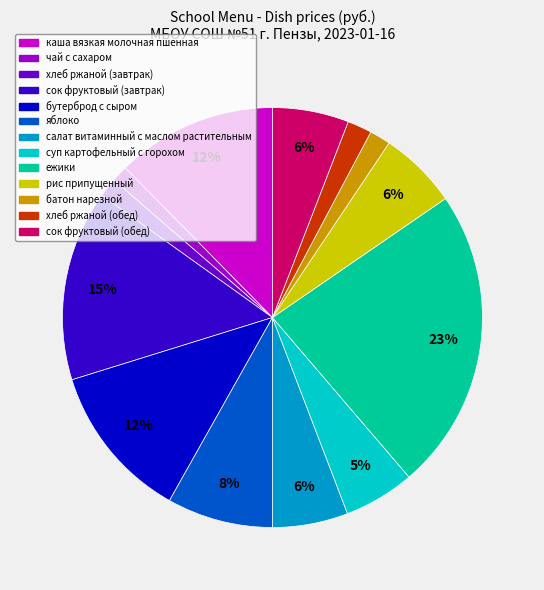

How many slices are in this pie chart?

13